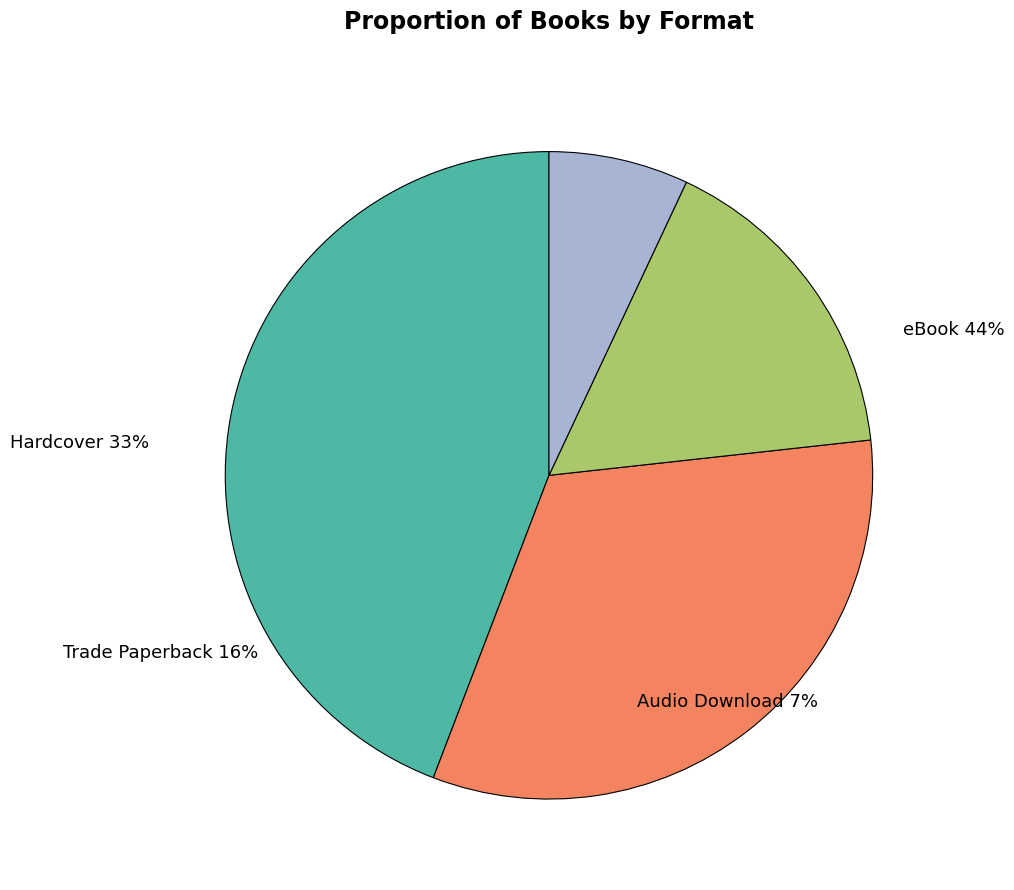

How many segments does this pie chart have?

4